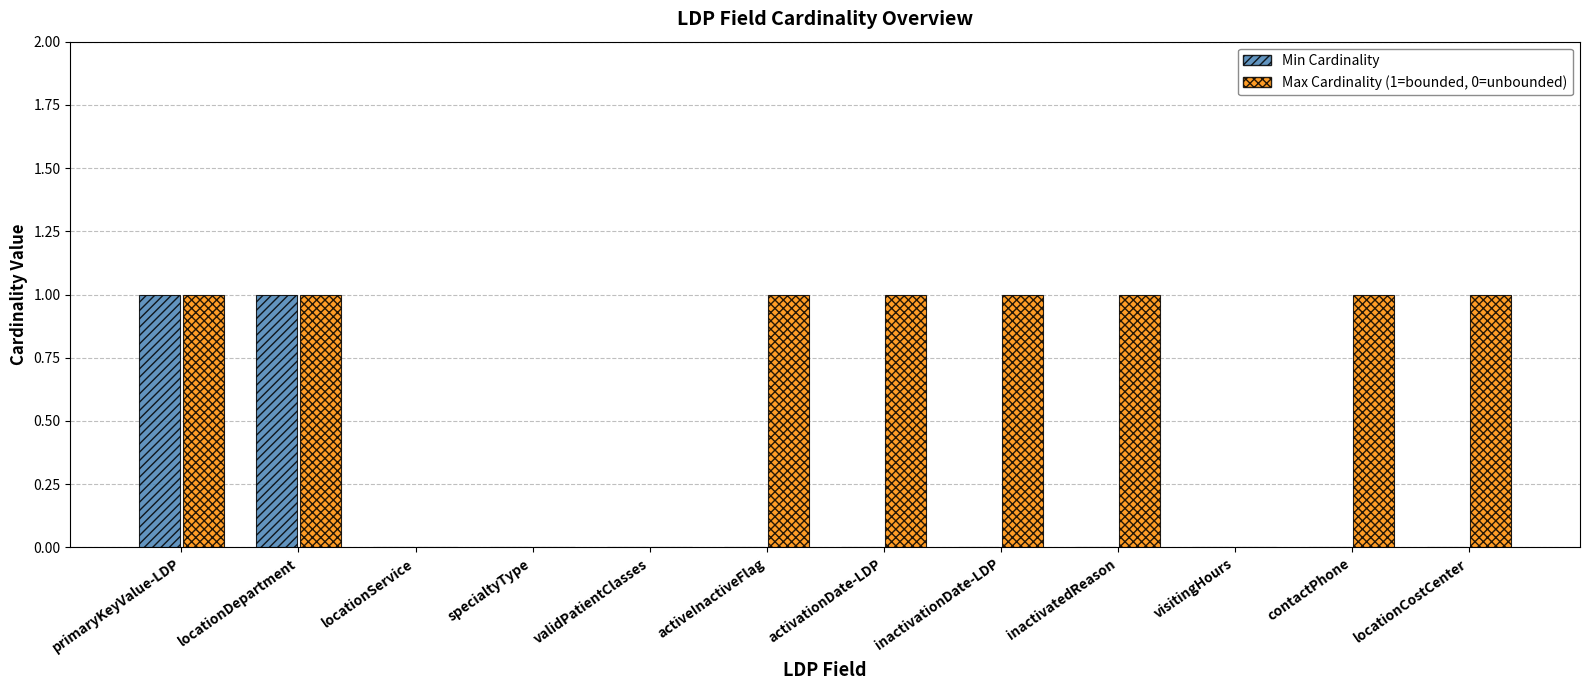

Between validPatientClasses and activeInactiveFlag, which series saw the biggest shift?

Max Cardinality (1=bounded, 0=unbounded)